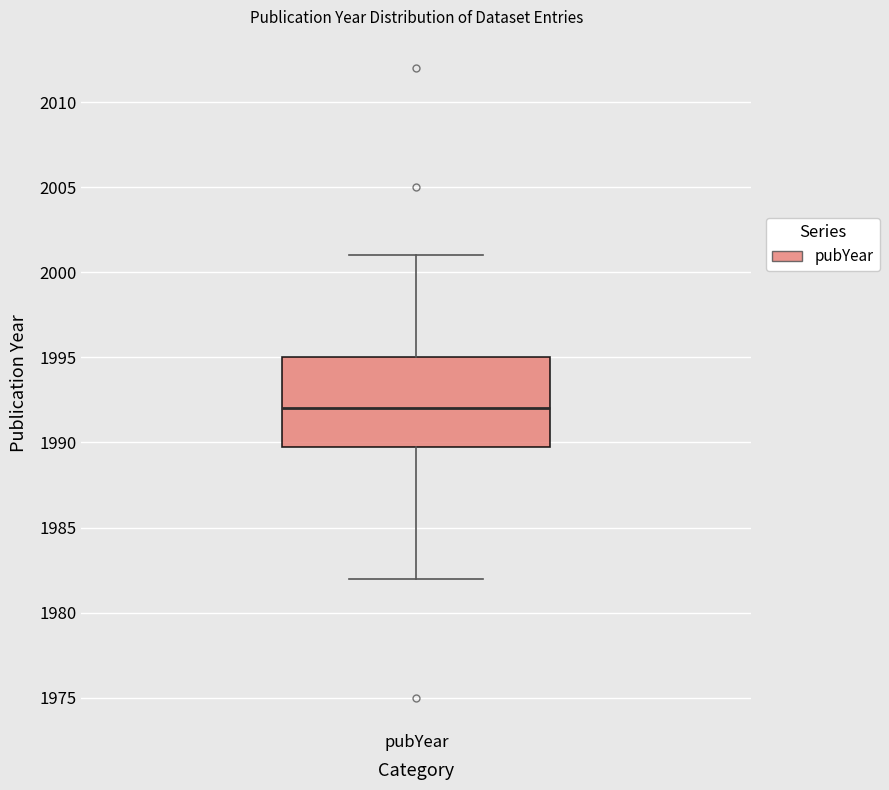

Where does the median line of the box for pubYear sit on the y-axis? The values are not printed on the chart, so give them approximately, as read against the axis.

1992